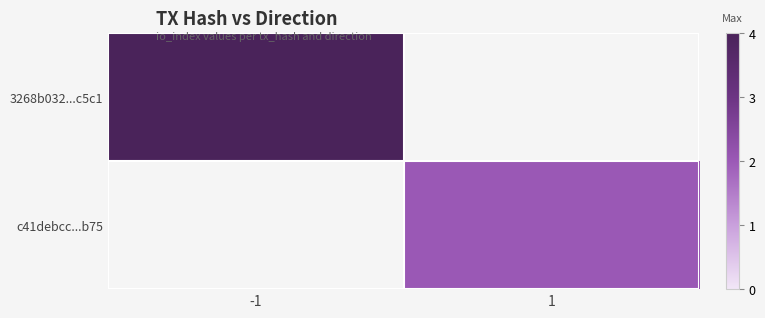

Count the number of data series in this chart.

2